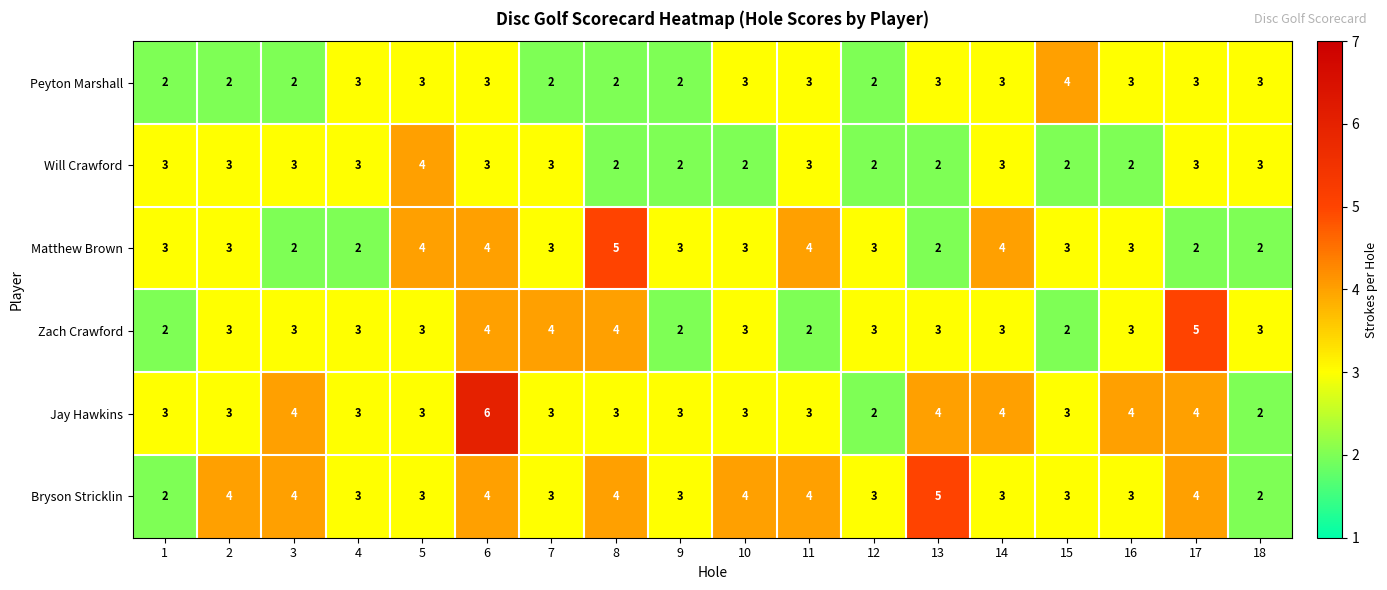

What is the highest value of the Peyton Marshall series?

4